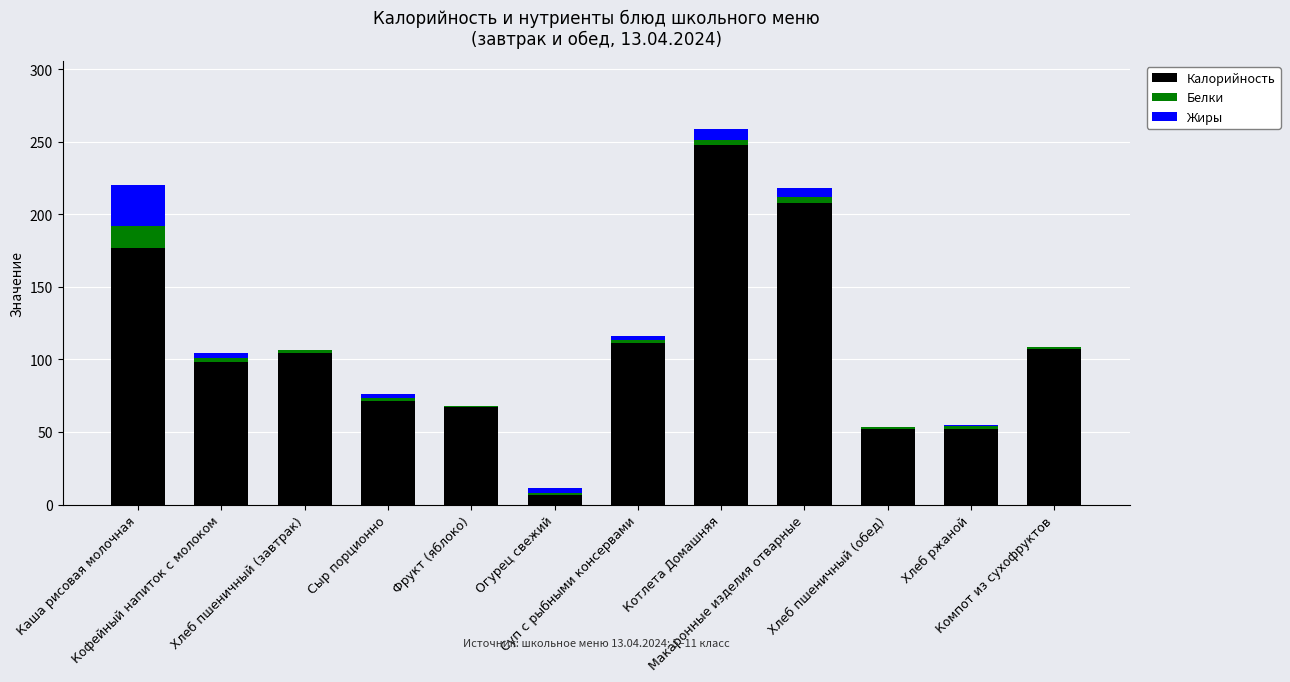

What is the sum of all Калорийность values?

1303.8